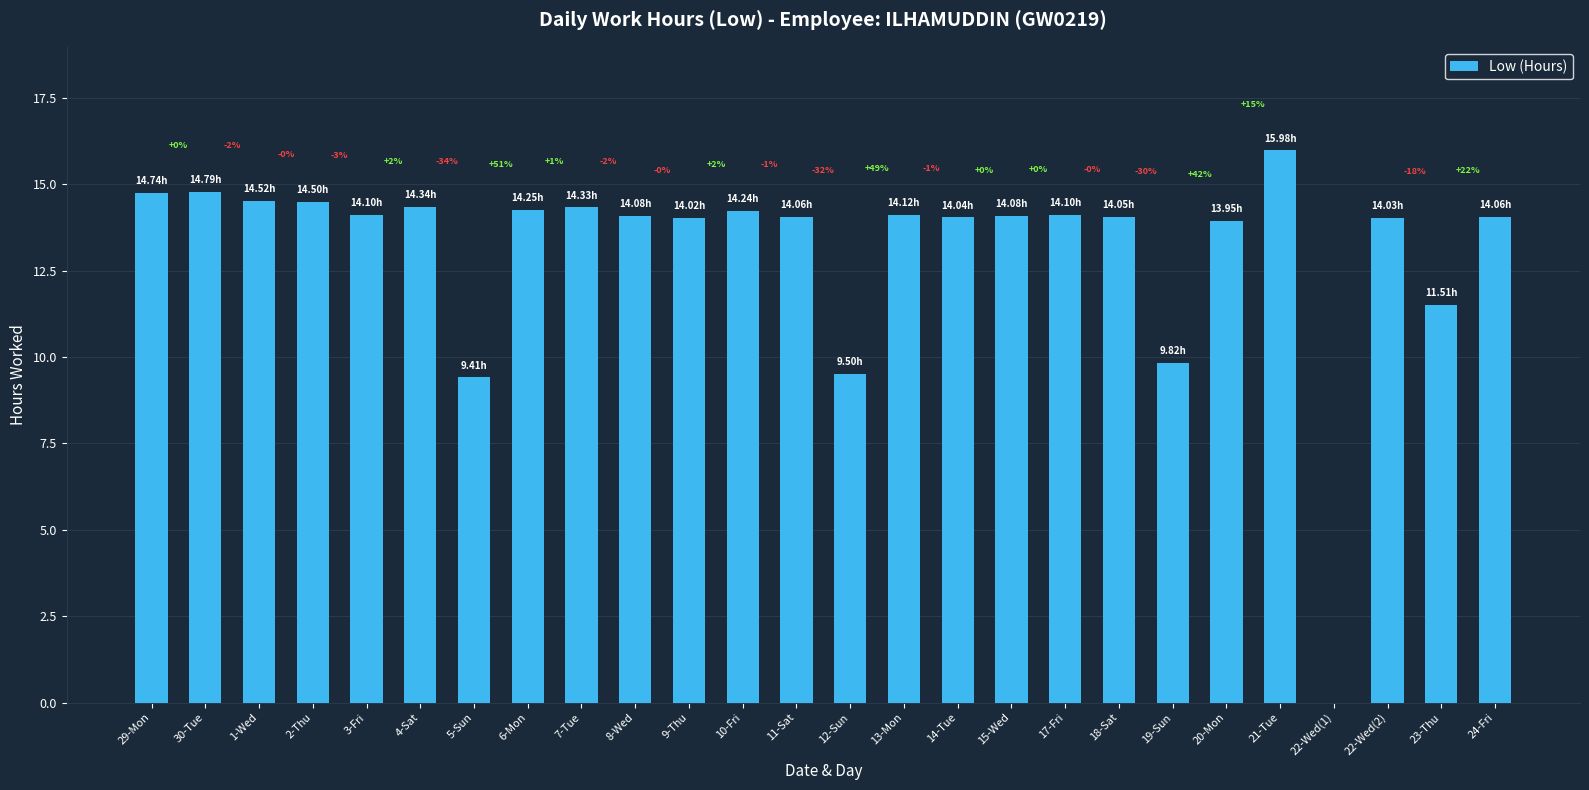

What position from the left is 24-Fri?

26